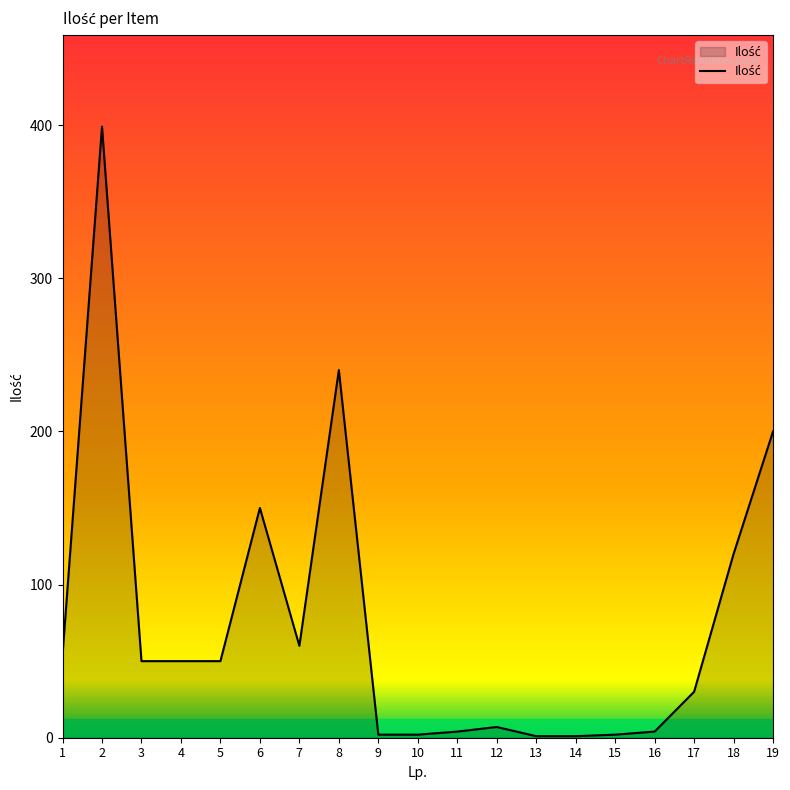

How many lines are shown in the chart?

1